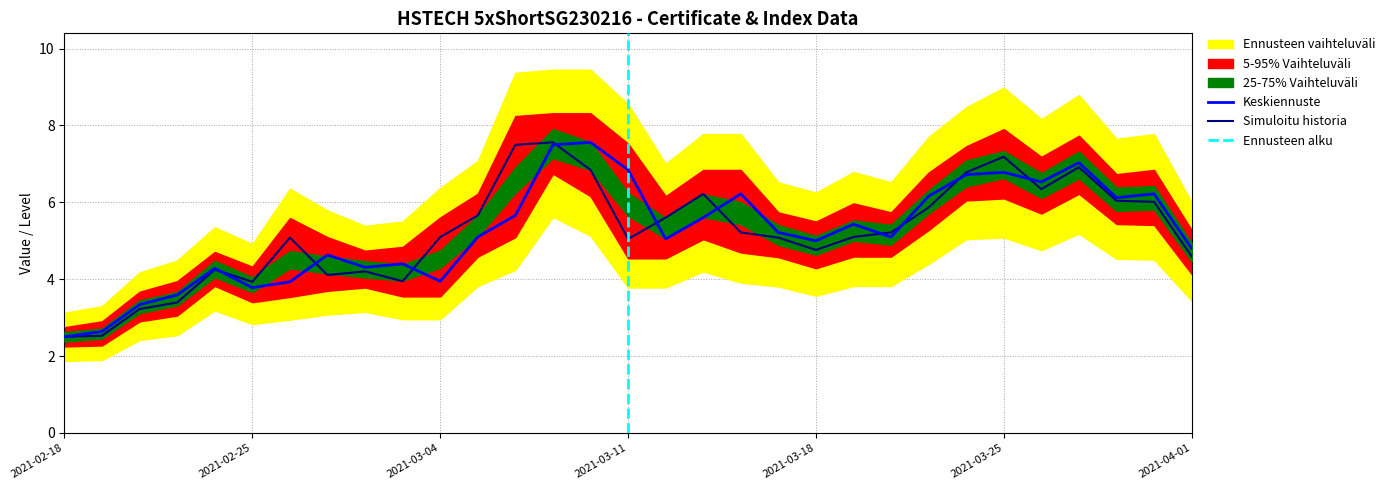

What is the spread (max minus min) of values at 2021-02-19?

0.1